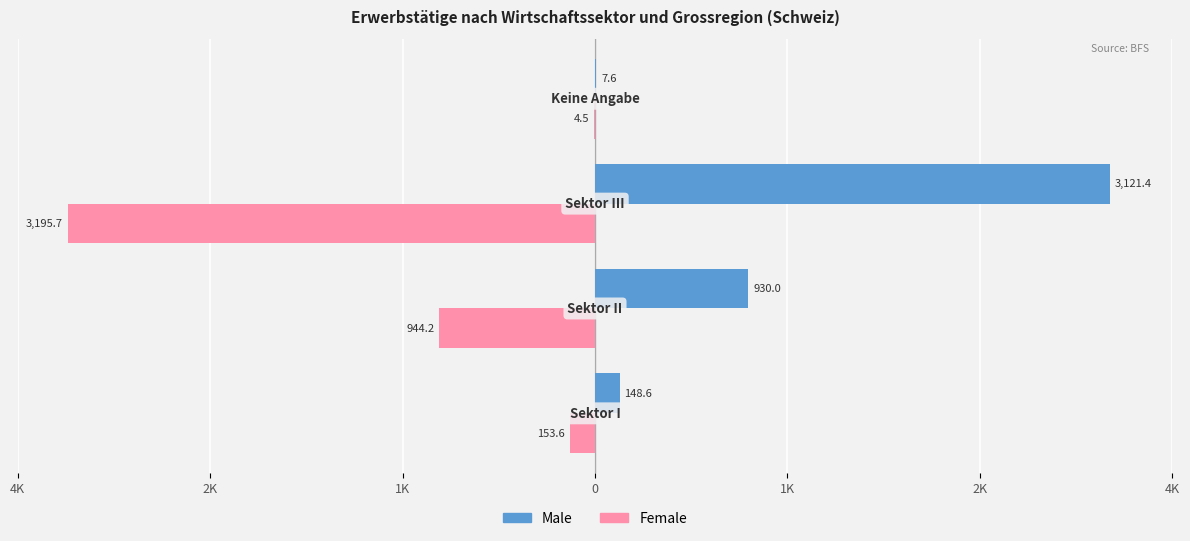

What are all the series names shown in the legend?

Male, Female